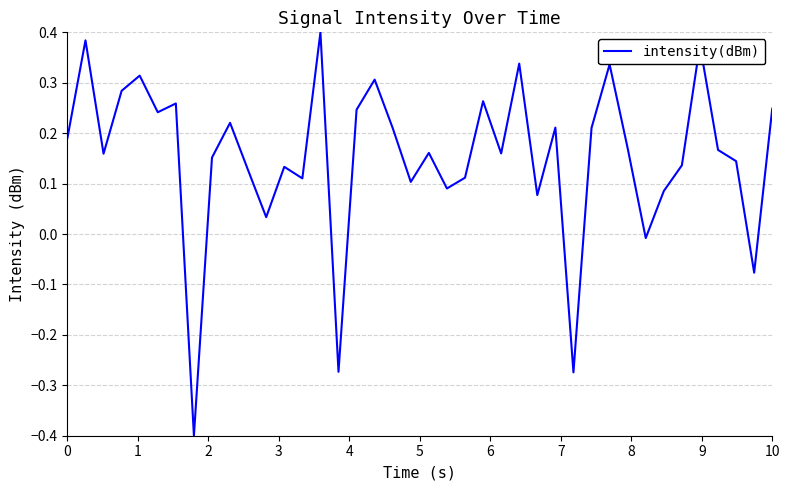

What is the smallest value displayed?

-0.4